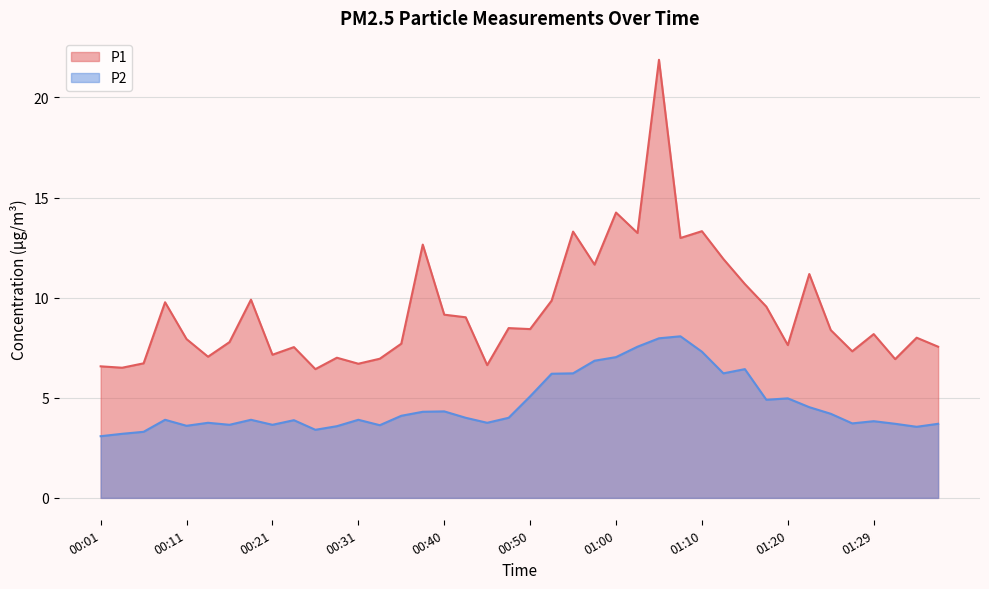

Reading left to right, list all the values displayed in this chart.

P1: 00:01=6.6	00:04=6.5	00:06=6.7	00:09=9.8	00:11=7.9	00:14=7.0	00:16=7.8	00:19=9.9	00:21=7.2	00:23=7.5	00:26=6.4	00:28=7.0	00:31=6.7	00:33=7.0	00:36=7.7	00:38=12.7	00:40=9.2	00:43=9.0	00:45=6.6	00:48=8.5	00:50=8.4	00:53=9.8	00:55=13.3	00:57=11.7	01:00=14.2	01:02=13.2	01:05=21.9	01:07=13.0	01:10=13.3	01:12=11.9	01:15=10.7	01:17=9.6	01:20=7.6	01:22=11.2	01:24=8.4	01:27=7.3	01:29=8.2	01:32=6.9	01:34=8.0	01:37=7.5
P2: 00:01=3.1	00:04=3.2	00:06=3.3	00:09=3.9	00:11=3.6	00:14=3.8	00:16=3.6	00:19=3.9	00:21=3.6	00:23=3.9	00:26=3.4	00:28=3.6	00:31=3.9	00:33=3.6	00:36=4.1	00:38=4.3	00:40=4.3	00:43=4.0	00:45=3.8	00:48=4.0	00:50=5.1	00:53=6.2	00:55=6.2	00:57=6.8	01:00=7.0	01:02=7.5	01:05=8.0	01:07=8.1	01:10=7.3	01:12=6.2	01:15=6.4	01:17=4.9	01:20=5.0	01:22=4.5	01:24=4.2	01:27=3.7	01:29=3.8	01:32=3.7	01:34=3.5	01:37=3.7